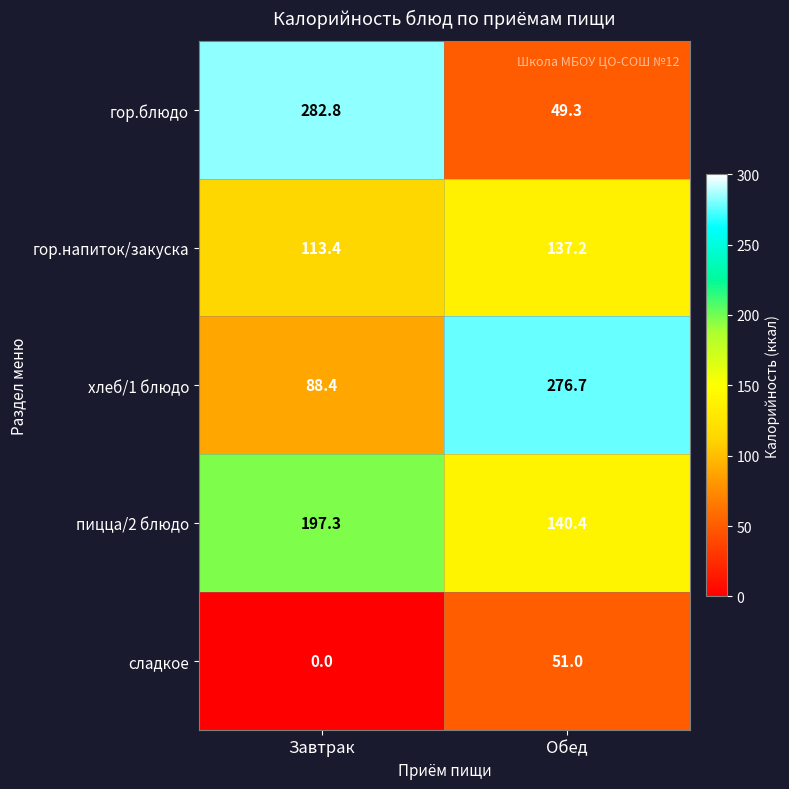

What is the total value across all series at Обед?

654.6